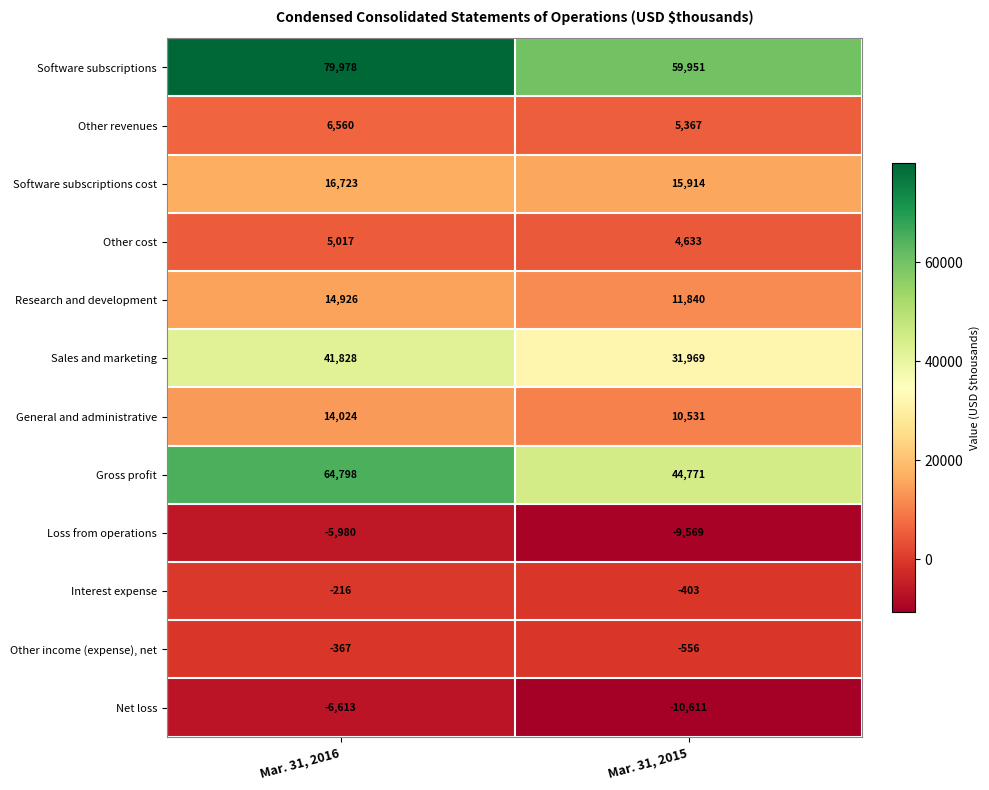

Reading left to right, what are all the values shown in this chart?

Software subscriptions: 79978	59951
Other revenues: 6560	5367
Software subscriptions cost: 16723	15914
Other cost: 5017	4633
Research and development: 14926	11840
Sales and marketing: 41828	31969
General and administrative: 14024	10531
Gross profit: 64798	44771
Loss from operations: -5980	-9569
Interest expense: -216	-403
Other income (expense), net: -367	-556
Net loss: -6613	-10611